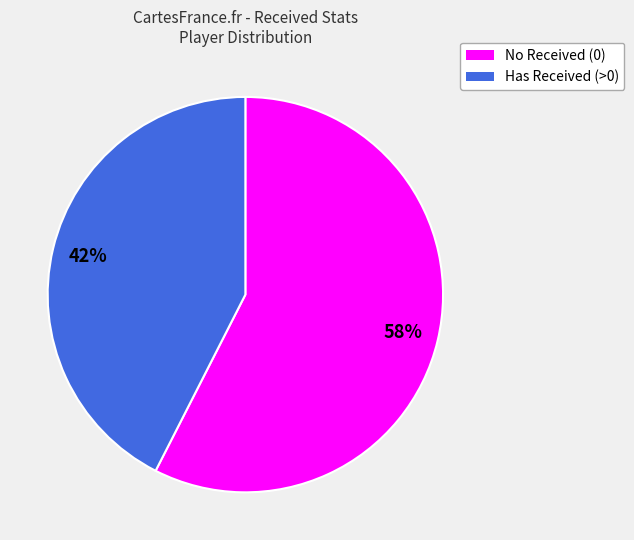

Is there any slice that represents more than half of the pie?

Yes